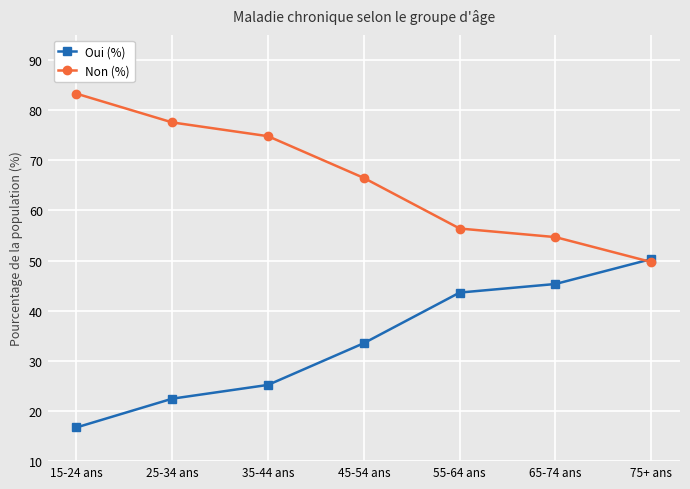

Rank the series by their average value, from highest to lowest.

Non (%), Oui (%)